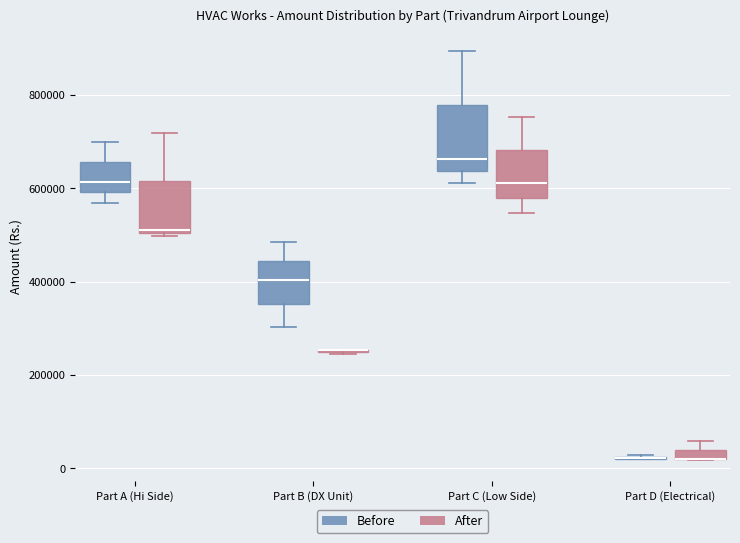

Where is the upper edge of the box for Part C (Low Side) (After) on the y-axis? The values are not printed on the chart, so give them approximately, as read against the axis.

680000